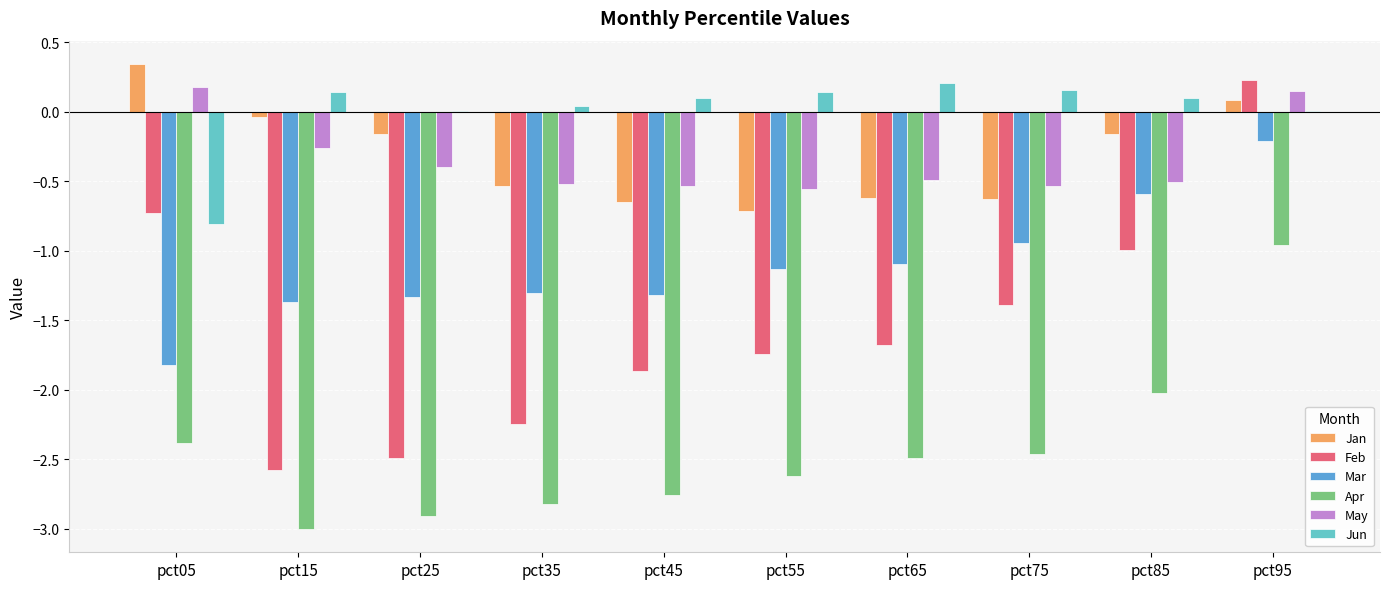

What are all the series names shown in the legend?

Jan, Feb, Mar, Apr, May, Jun